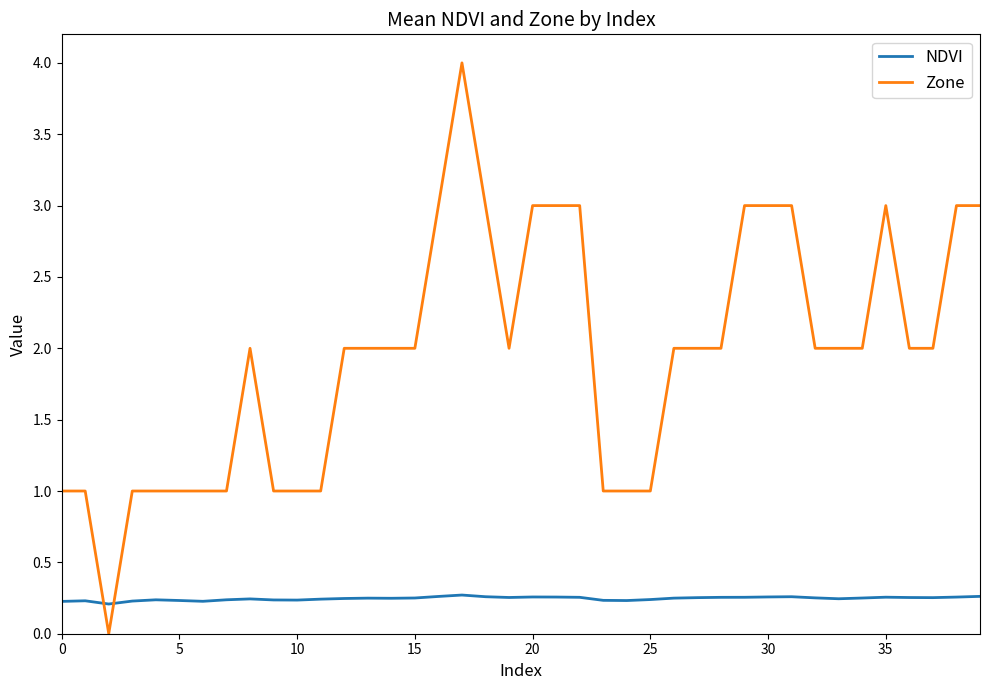

What is the difference between the maximum and minimum values in the NDVI series?

0.1